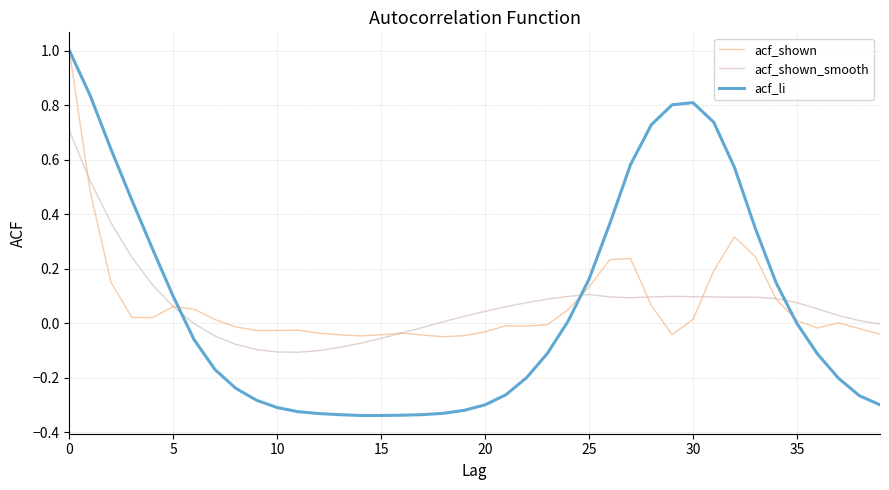

Rank the series by their average value, from lowest to highest.

acf_li, acf_shown_smooth, acf_shown